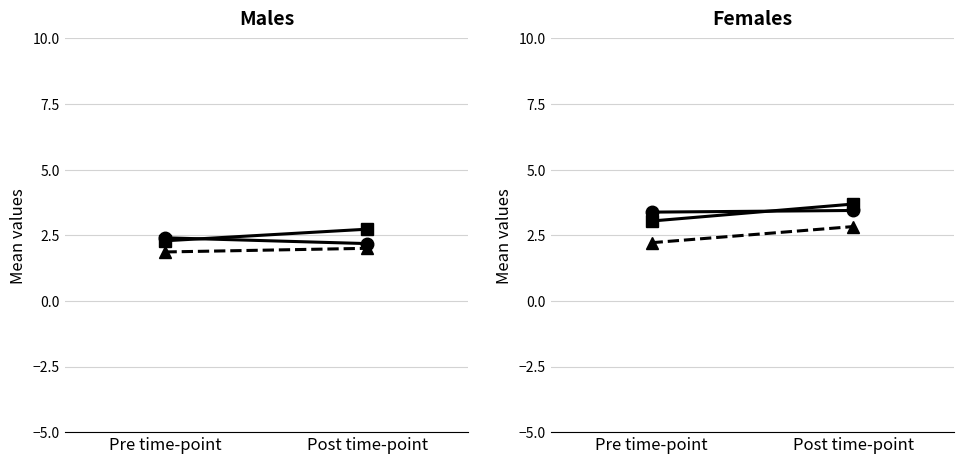

Is it true that col_20 equals 1.0 at Post time-point?

False